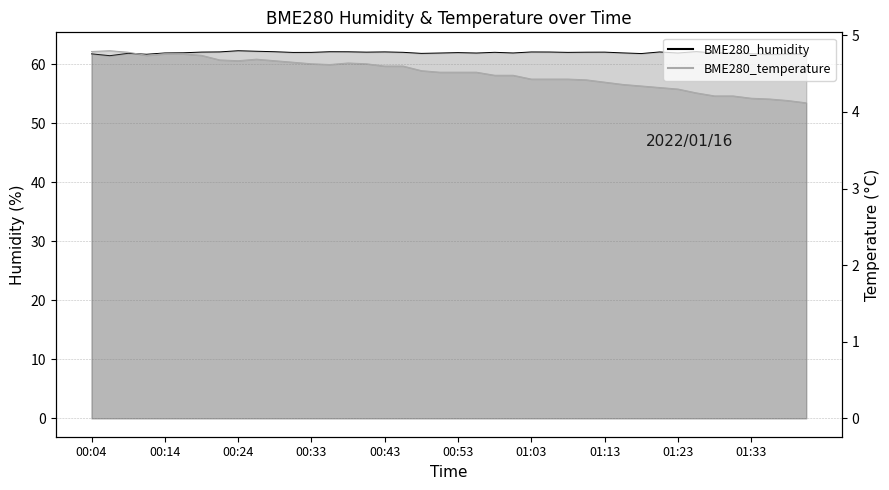

What is the sum of the BME280_humidity values at 00:24 and 01:23?

124.1